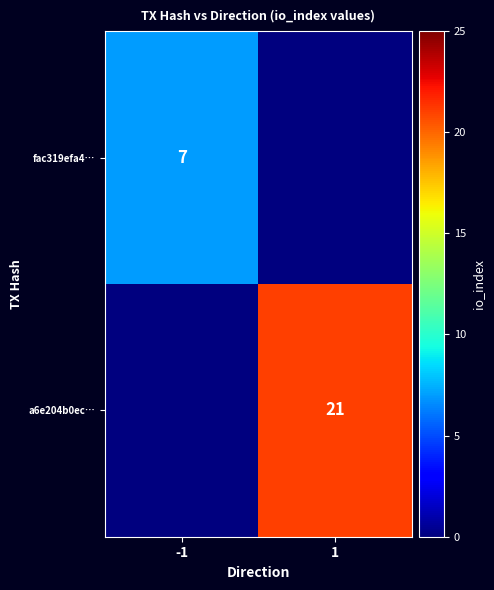

Is it true that a6e204b0ec… equals 29 at 1?

False